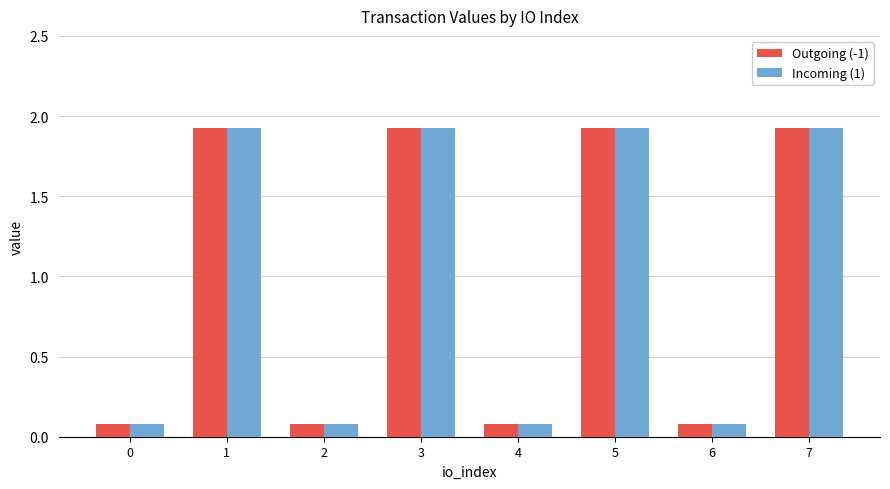

Reading left to right, extract all data points from this chart.

Outgoing (-1): 0.1	1.9	0.1	1.9	0.1	1.9	0.1	1.9
Incoming (1): 0.1	1.9	0.1	1.9	0.1	1.9	0.1	1.9